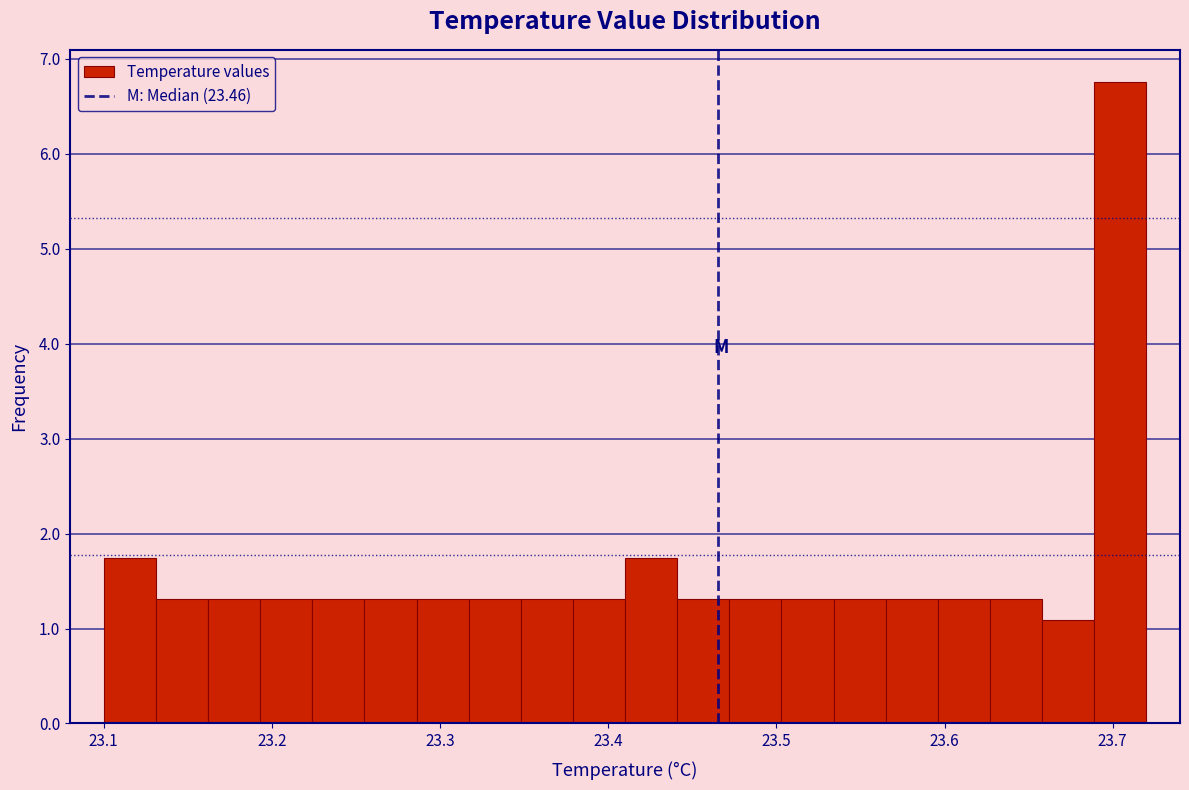

Around what value on the x-axis is the tallest bar? Give the approximate position of its centre, as read against the axis.

23.70